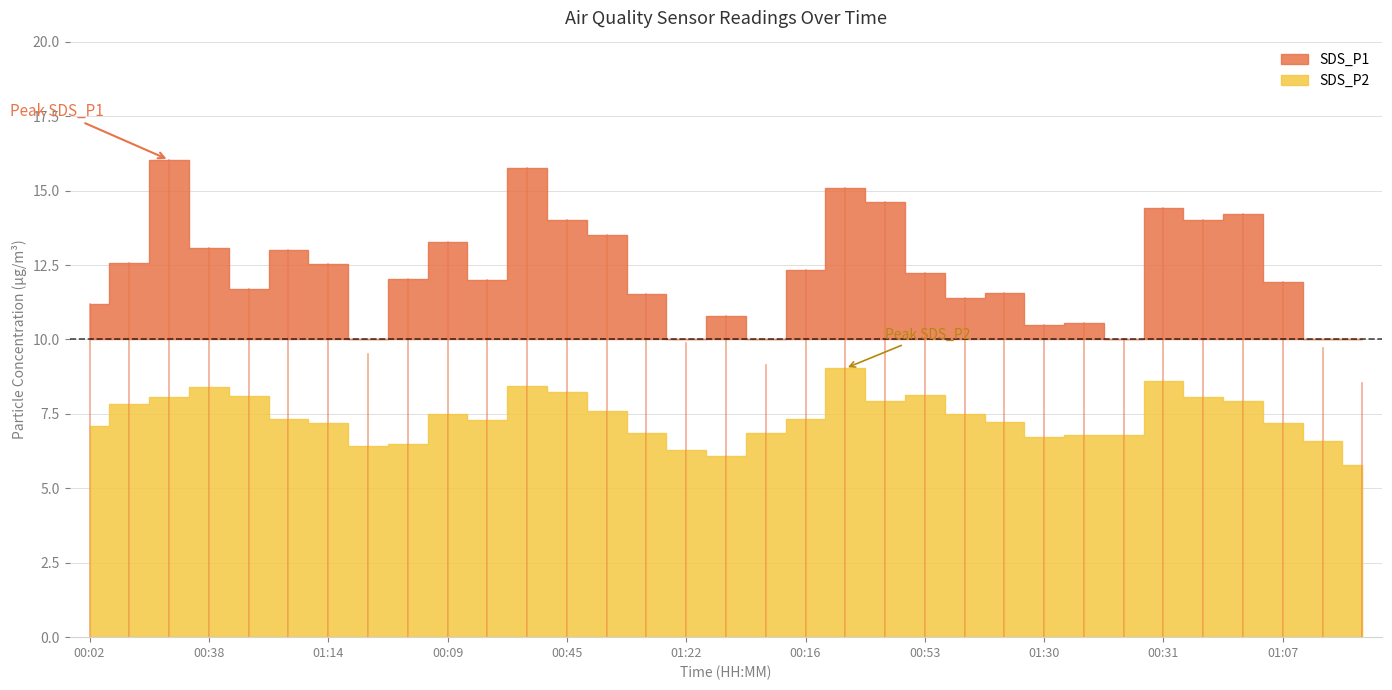

Is the value of SDS_P1 at 01:02 greater than the value of SDS_P2 at 00:45?

Yes